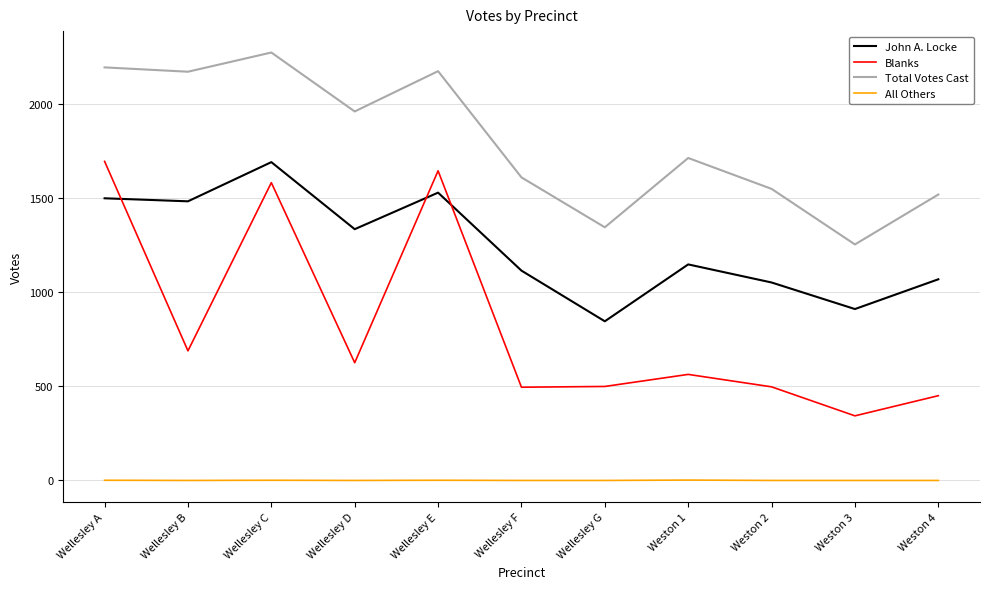

True or false: Total Votes Cast and All Others cross at least once.

False